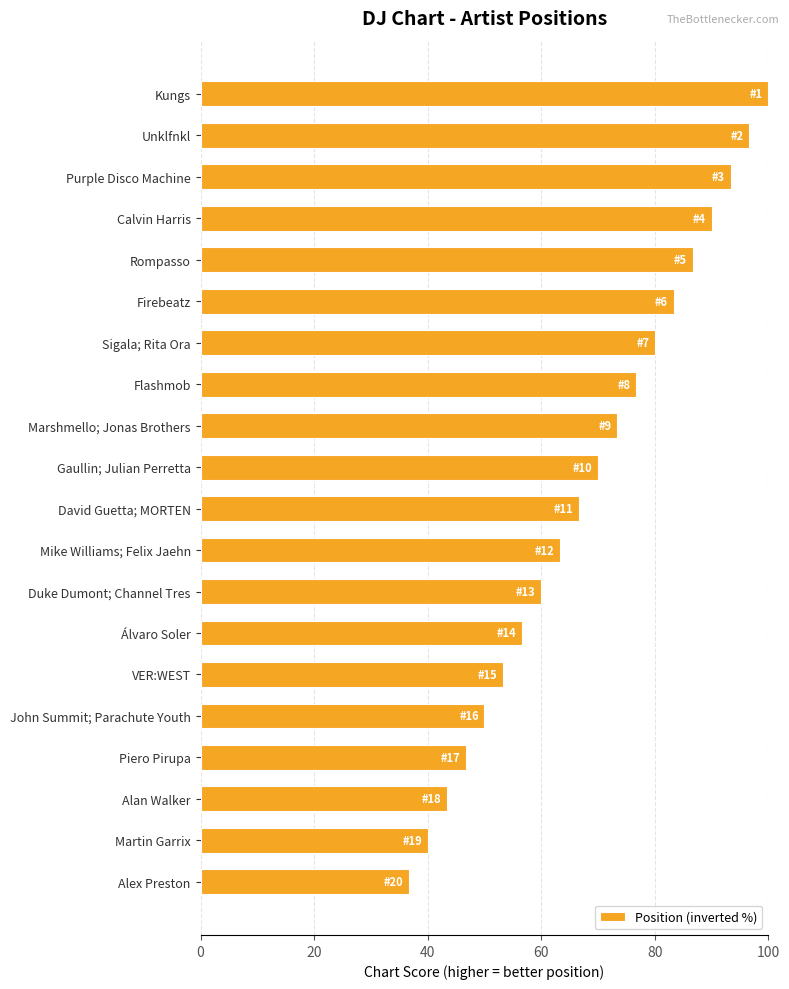

Approximately how many times larger is the value at Kungs compared to Gaullin; Julian Perretta?

1.4